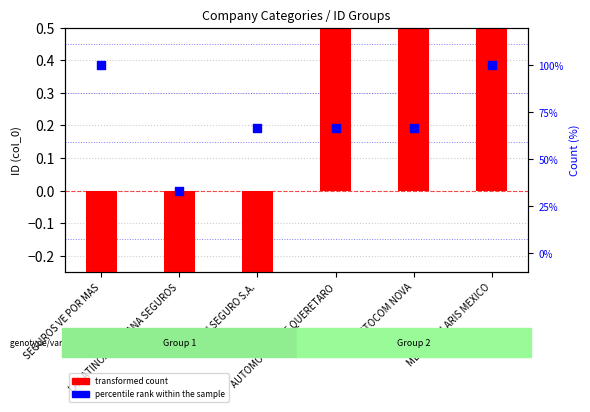

Which series has the largest total across all categories?

percentile rank within the sample